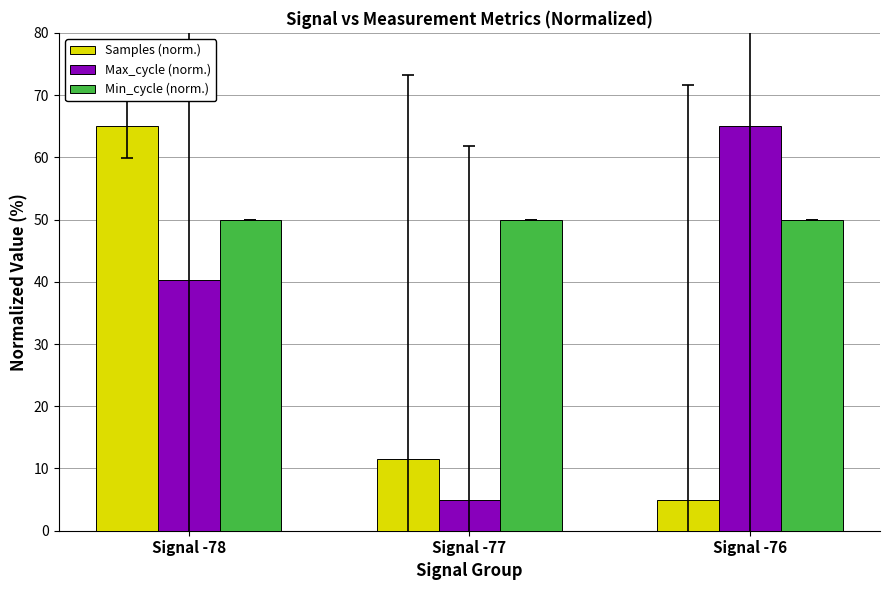

Which series changed the most between Signal -78 and Signal -76?

Samples (norm.)